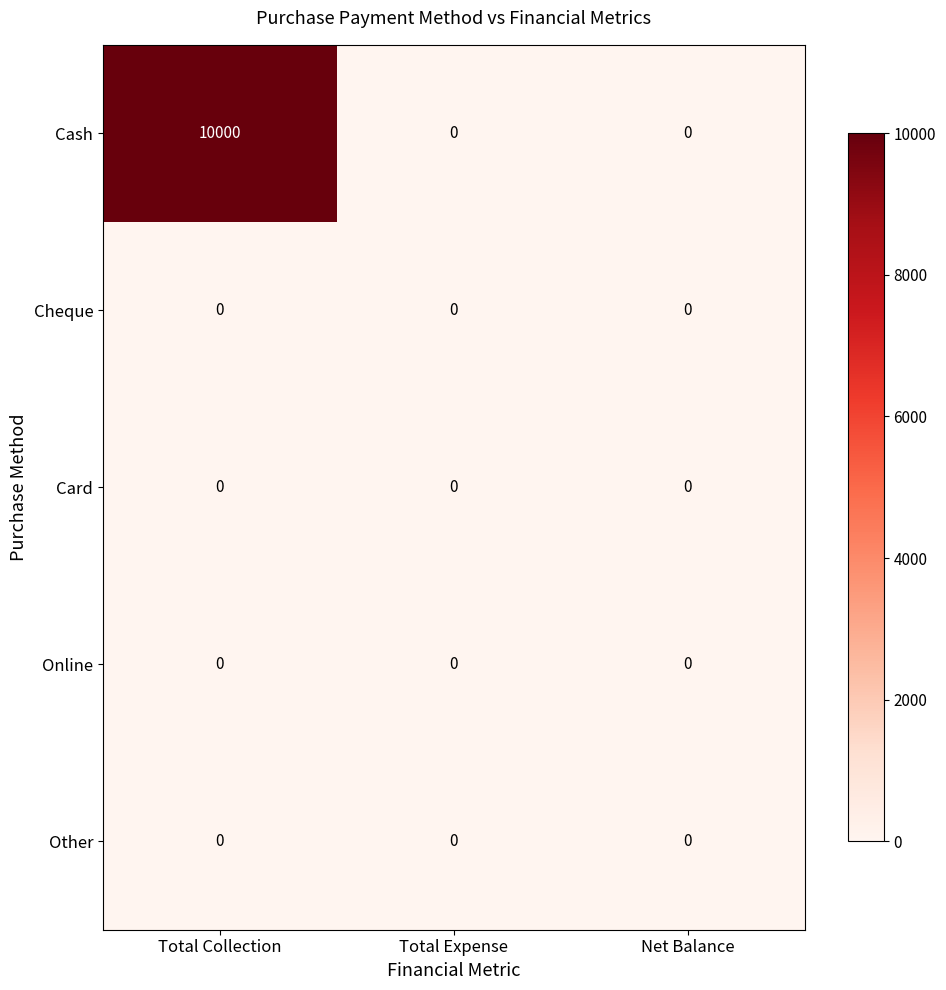

Reading right to left, transcribe all the data shown in this chart.

Cash: 0	0	10000
Cheque: 0	0	0
Card: 0	0	0
Online: 0	0	0
Other: 0	0	0